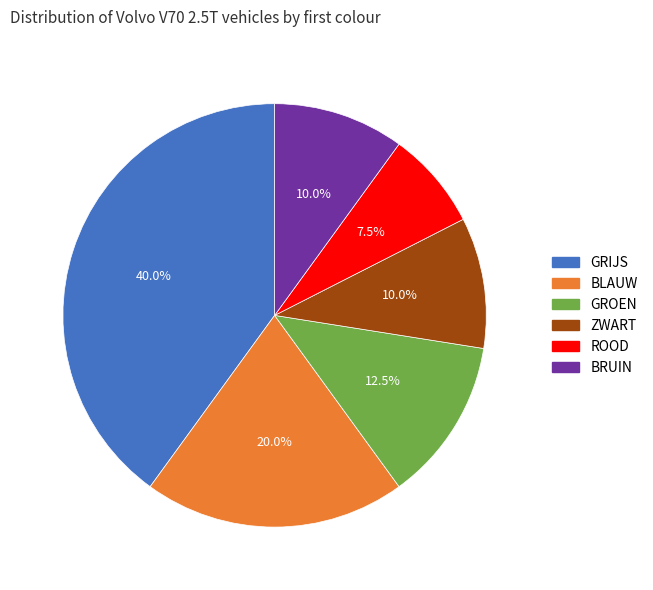

Combined, do BLAUW and GRIJS account for over 50%?

Yes